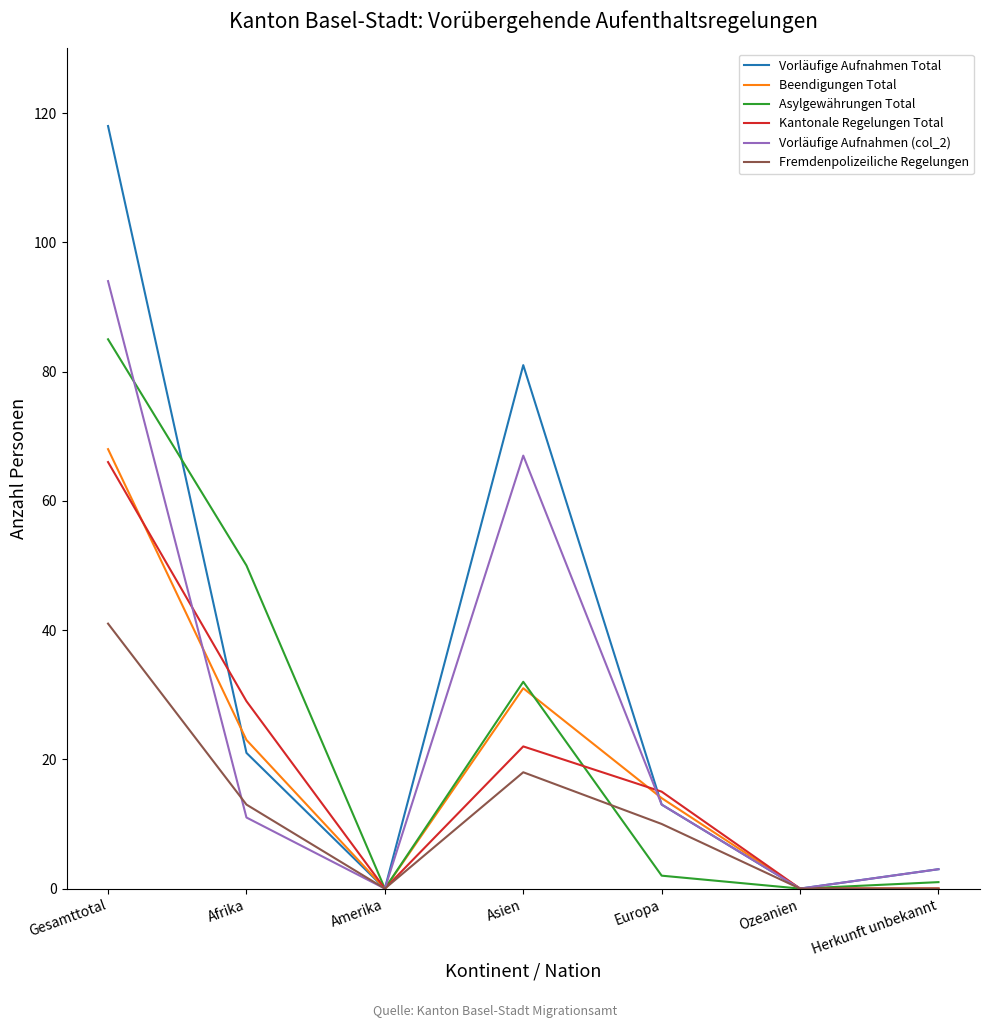

True or false: Beendigungen Total has more than 1 interior local peaks.

False